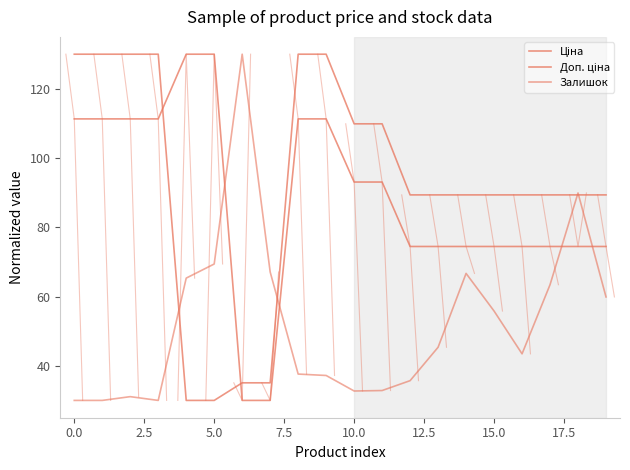

What is the label of the 15th point from the left?

14